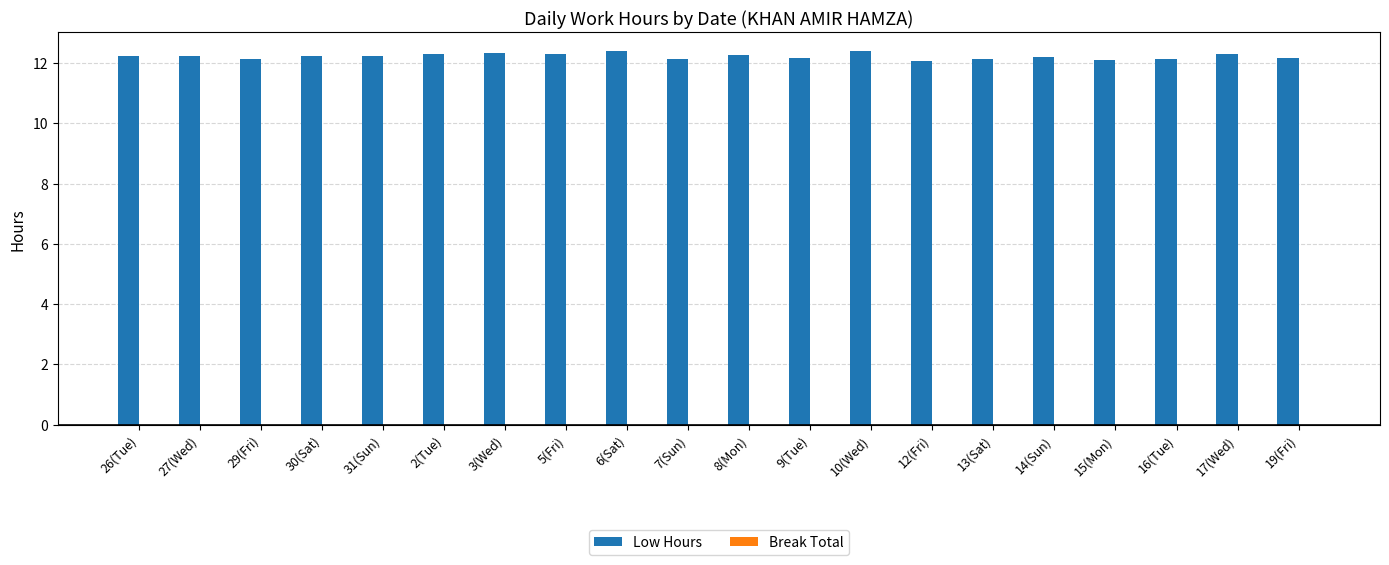

What is the difference between the maximum and minimum values?

0.3